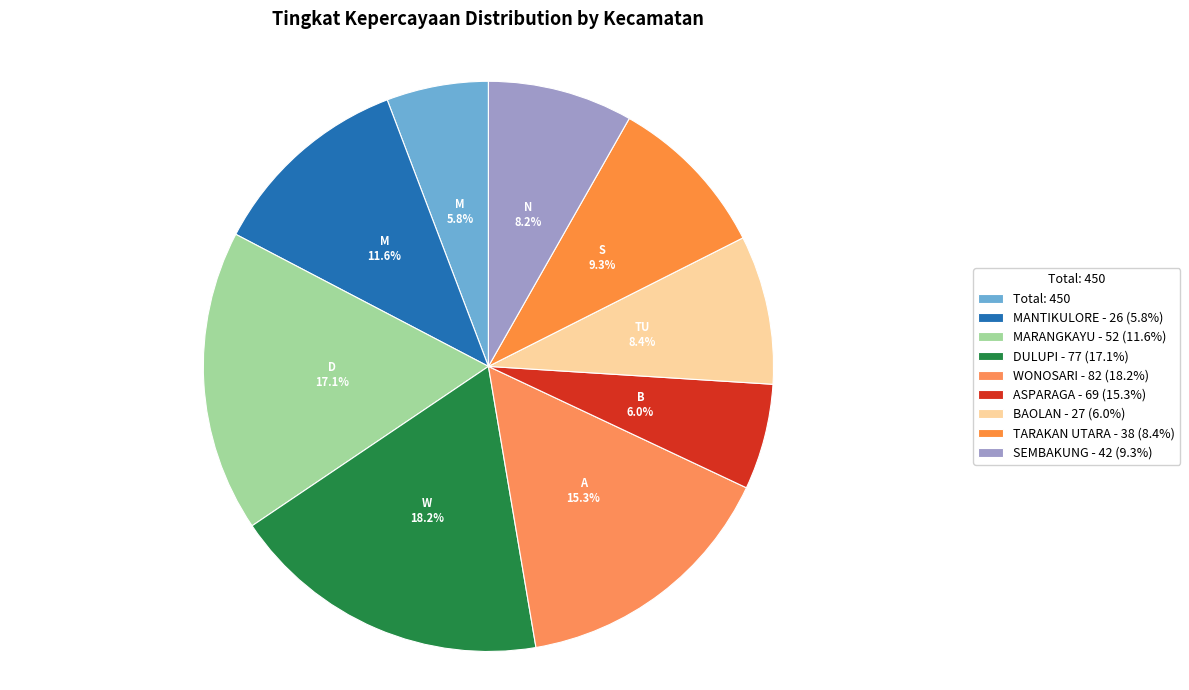

How many segments does this pie chart have?

9